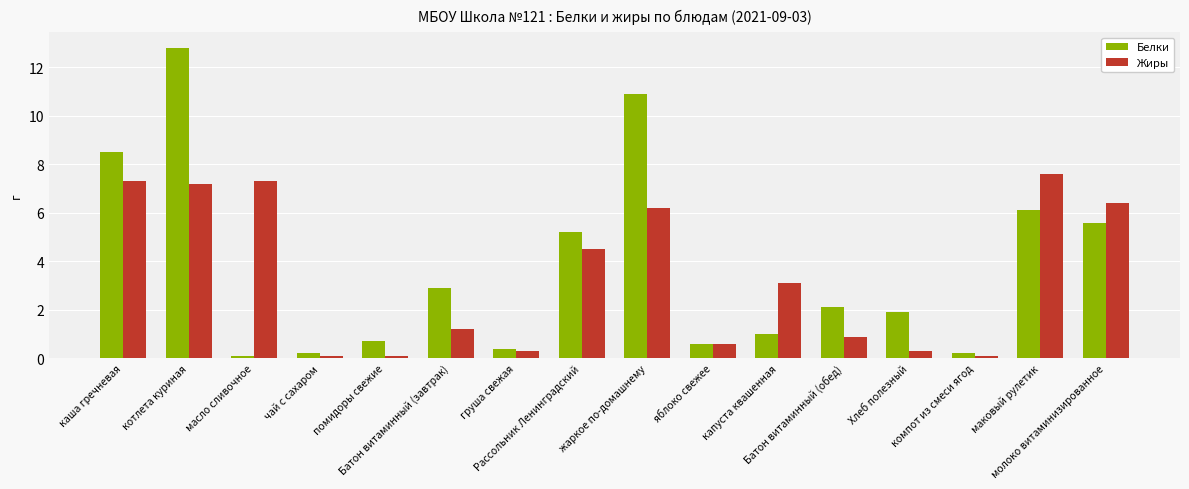

What is the value of the Белки bar at the 15th from the left?

6.1